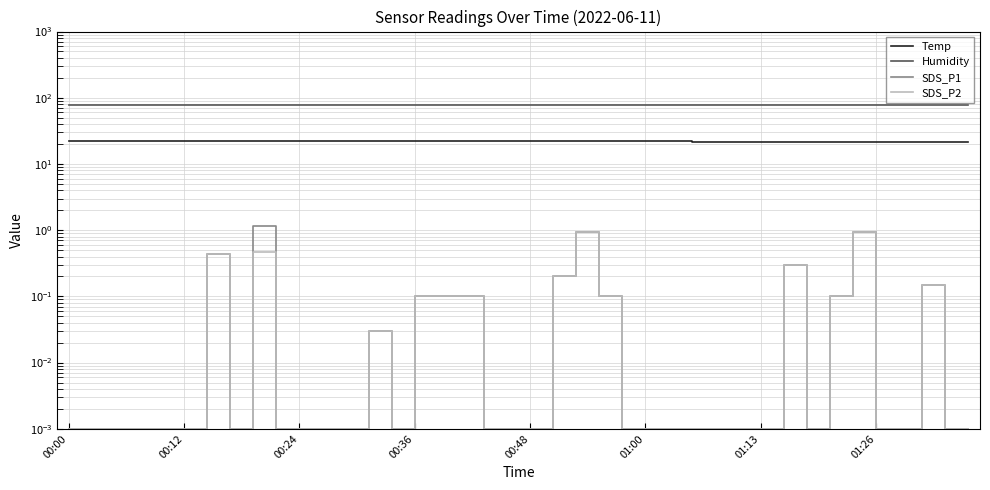

Is the value of Humidity at 38 greater than the value of SDS_P1 at 23?

Yes